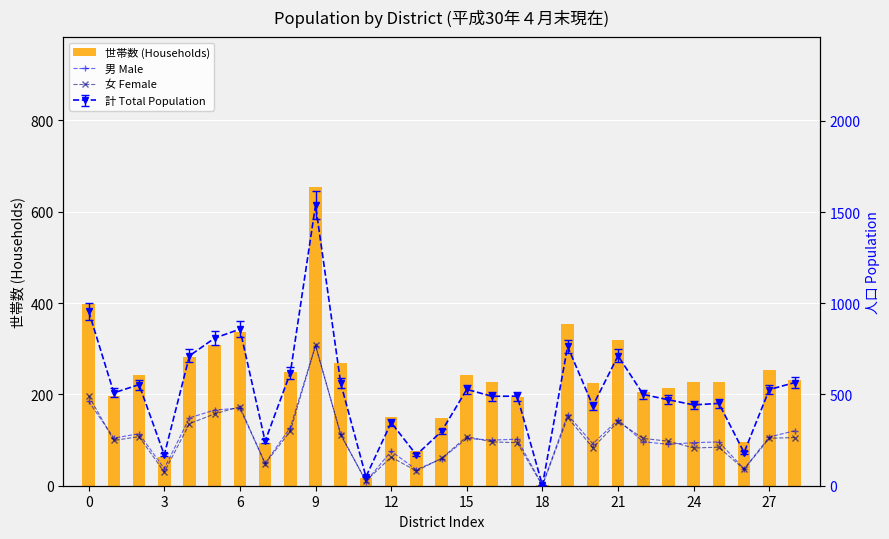

What is the sum of all 世帯数 (Households) values?

6504